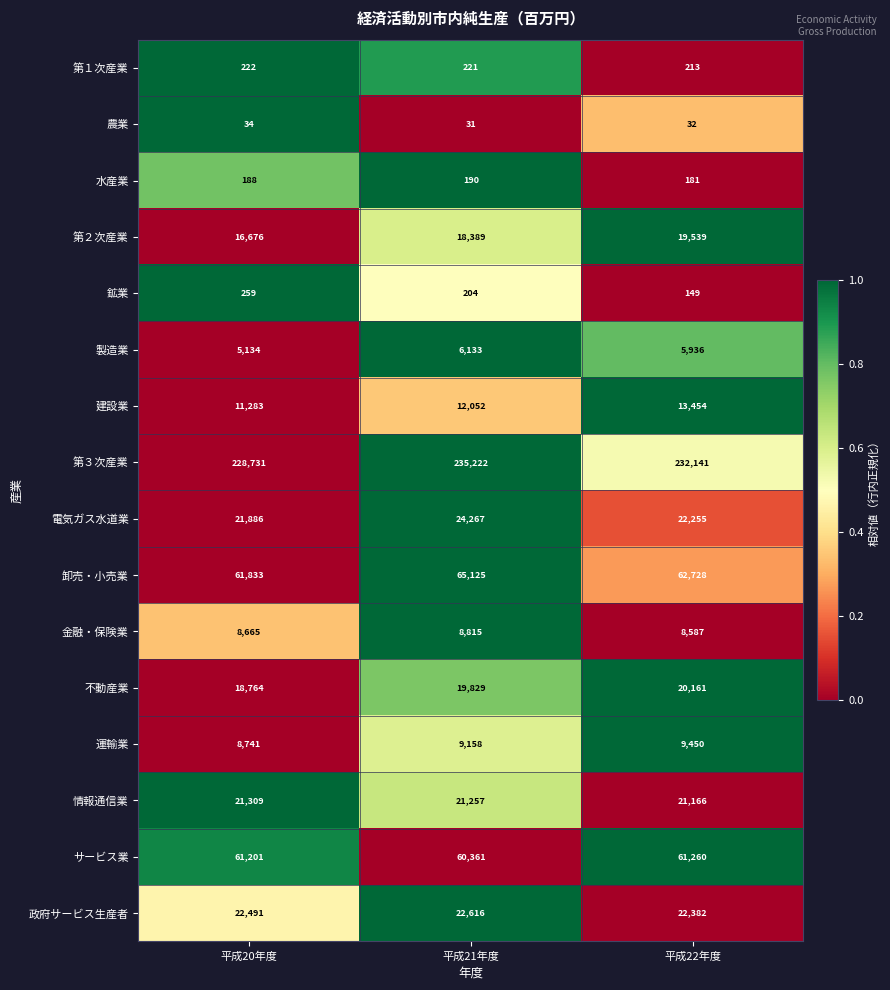

What is the difference between the maximum and minimum values in the 第２次産業 series?

2863